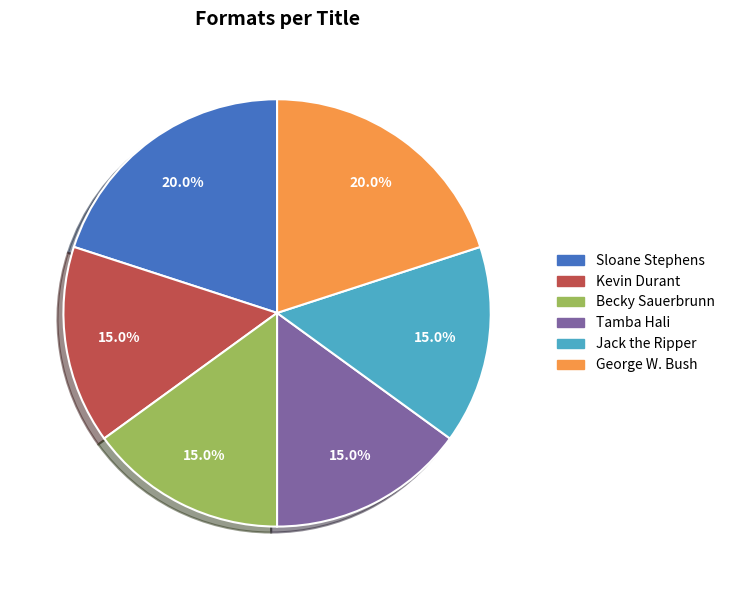

Approximately how many times larger is the value at Tamba Hali compared to Kevin Durant?

1.0